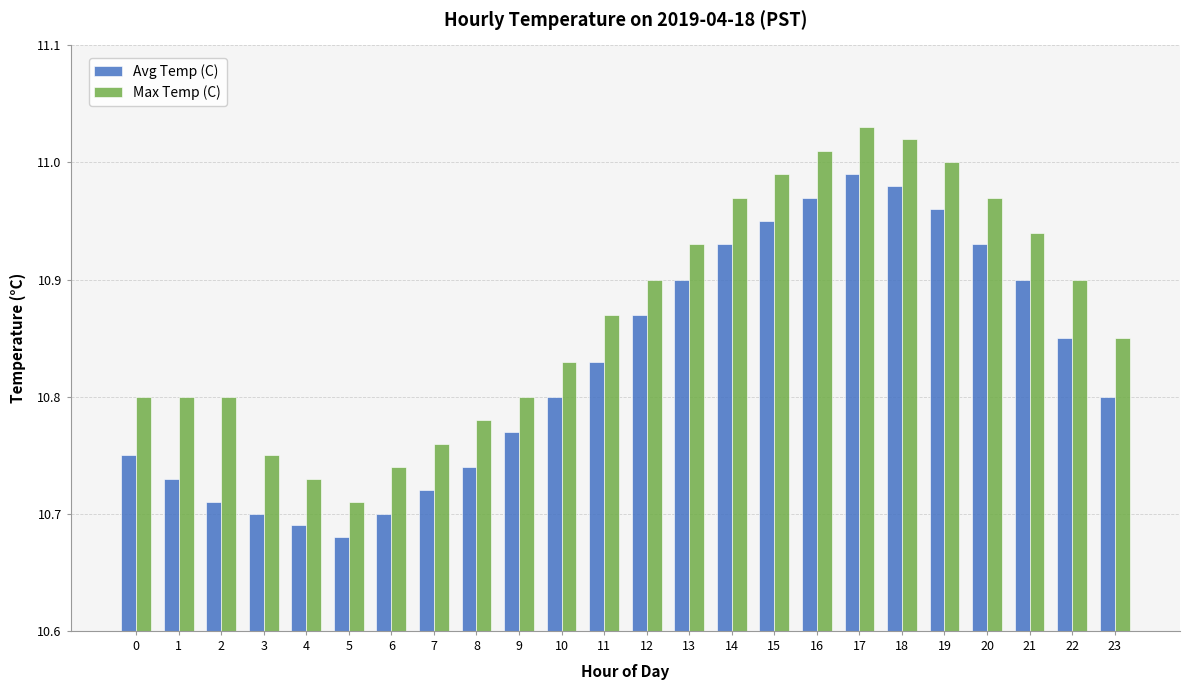

True or false: Avg Temp (C) has a value of 17.5 at 15.

False